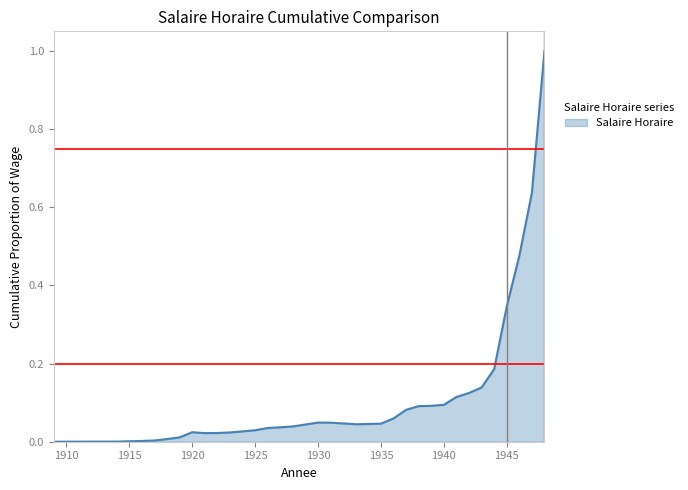

Does the chart have visible grid lines?

No